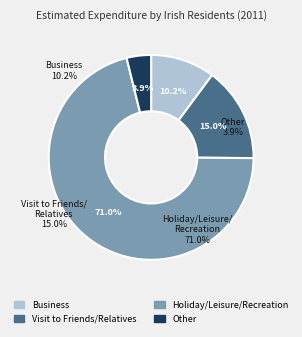

How many slices are in this pie chart?

4